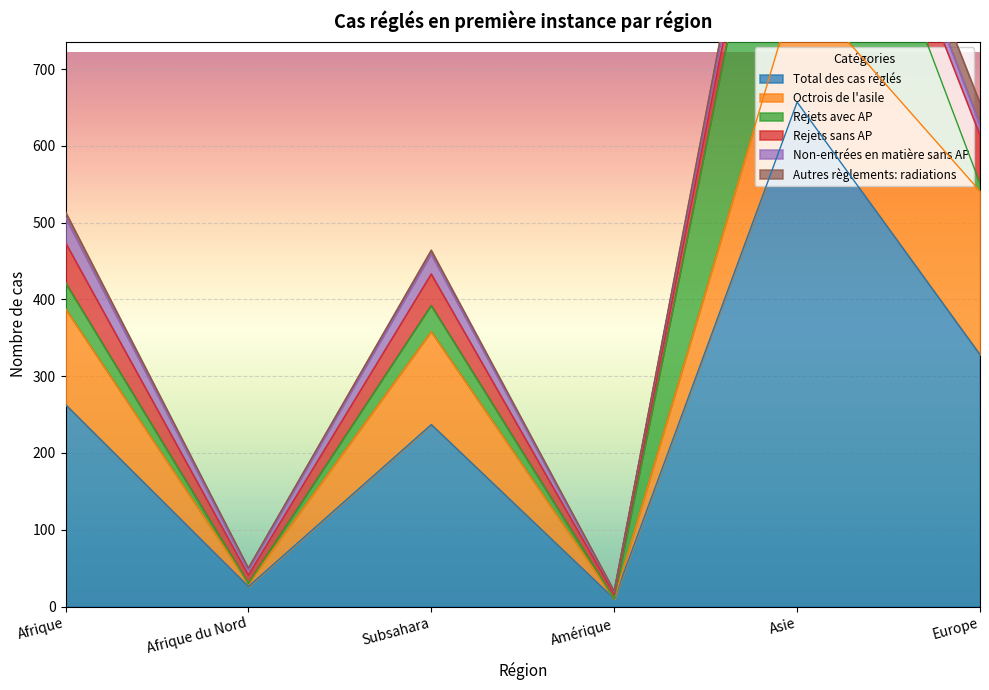

What is the label of the 5th point from the right?

Afrique du Nord